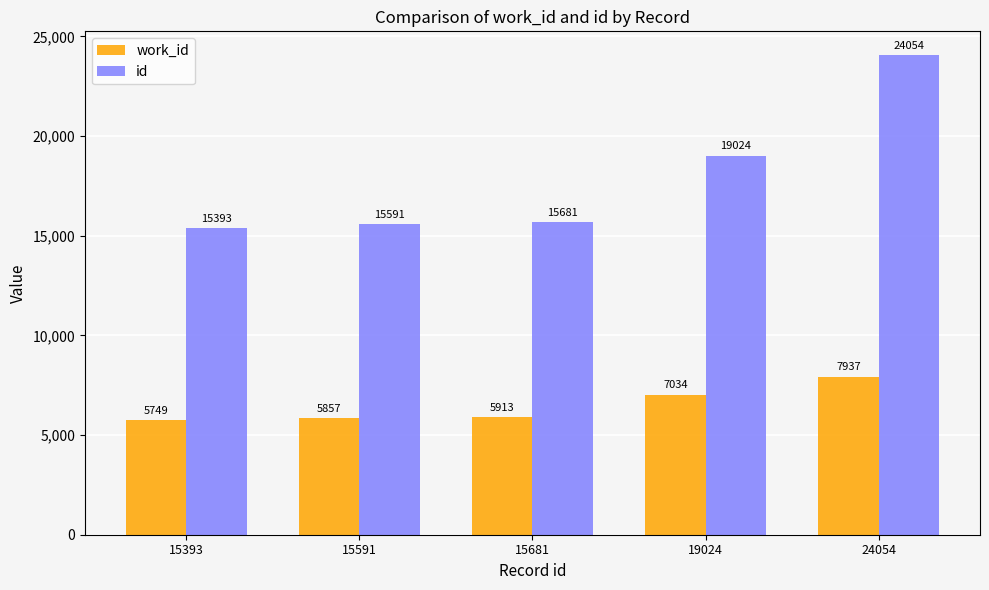

What is the spread (max minus min) of values at 24054?

16117